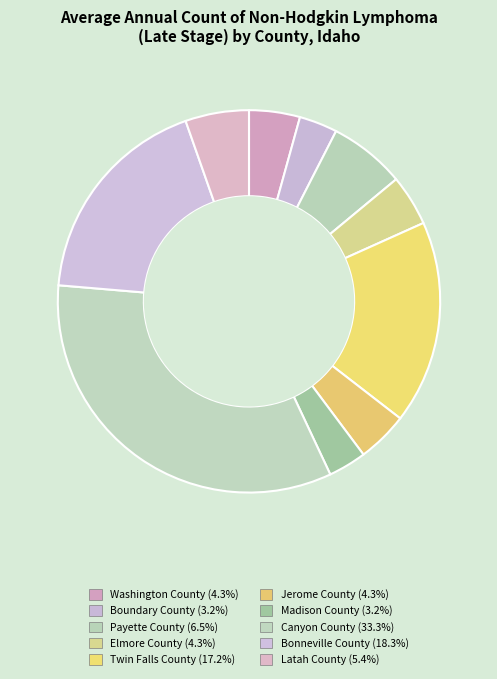

Count the number of slices in the pie.

10